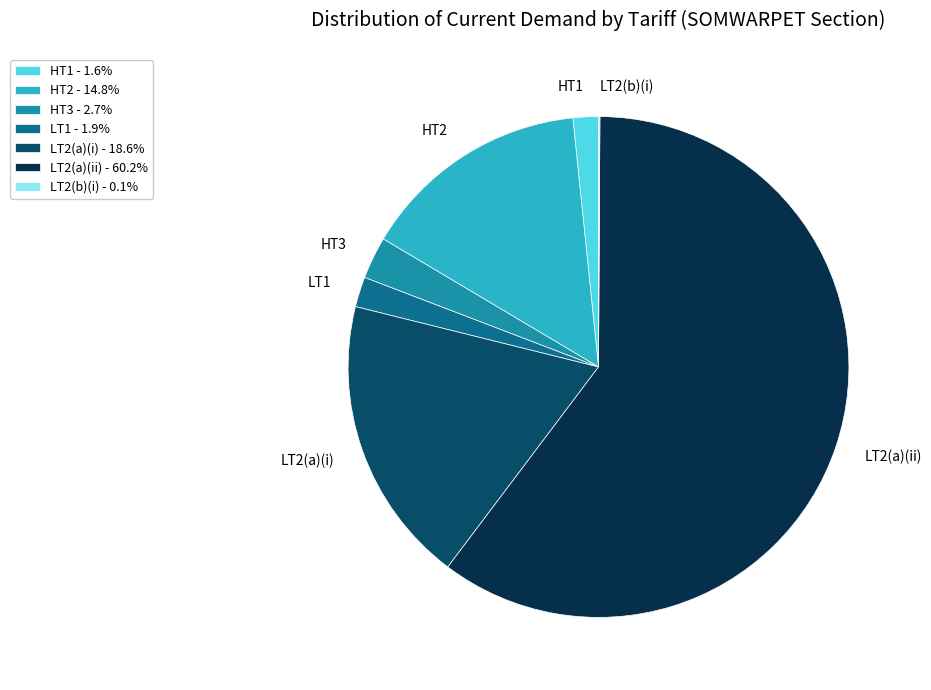

Which has a higher value, LT1 or LT2(a)(i)?

LT2(a)(i)